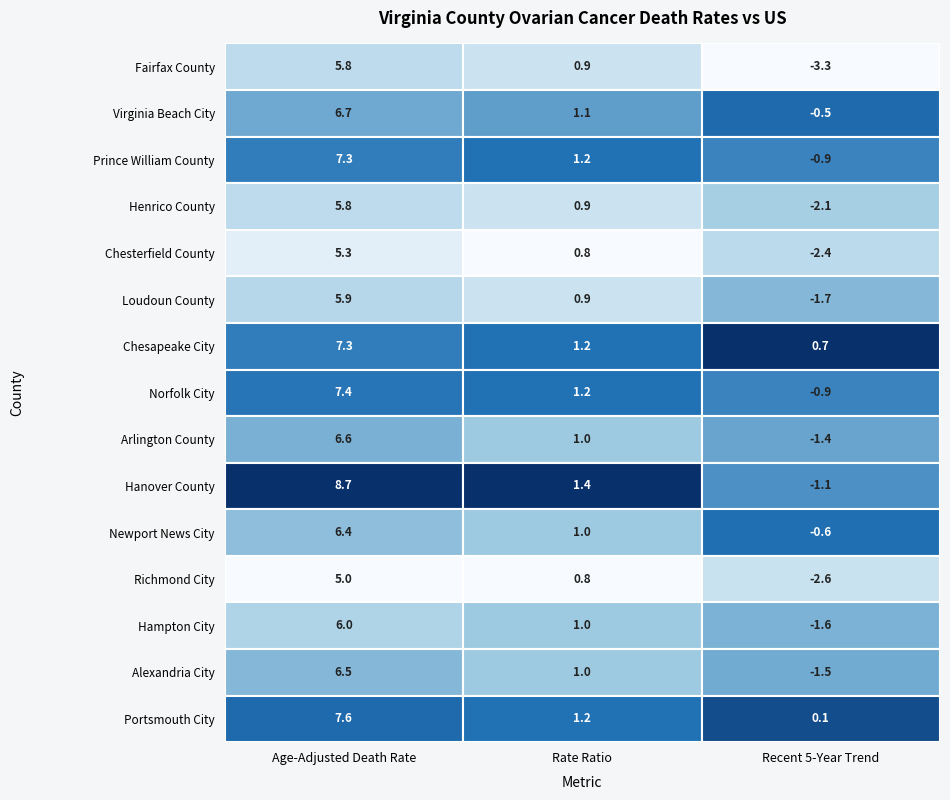

What is the sum of all Hampton City values?

5.4